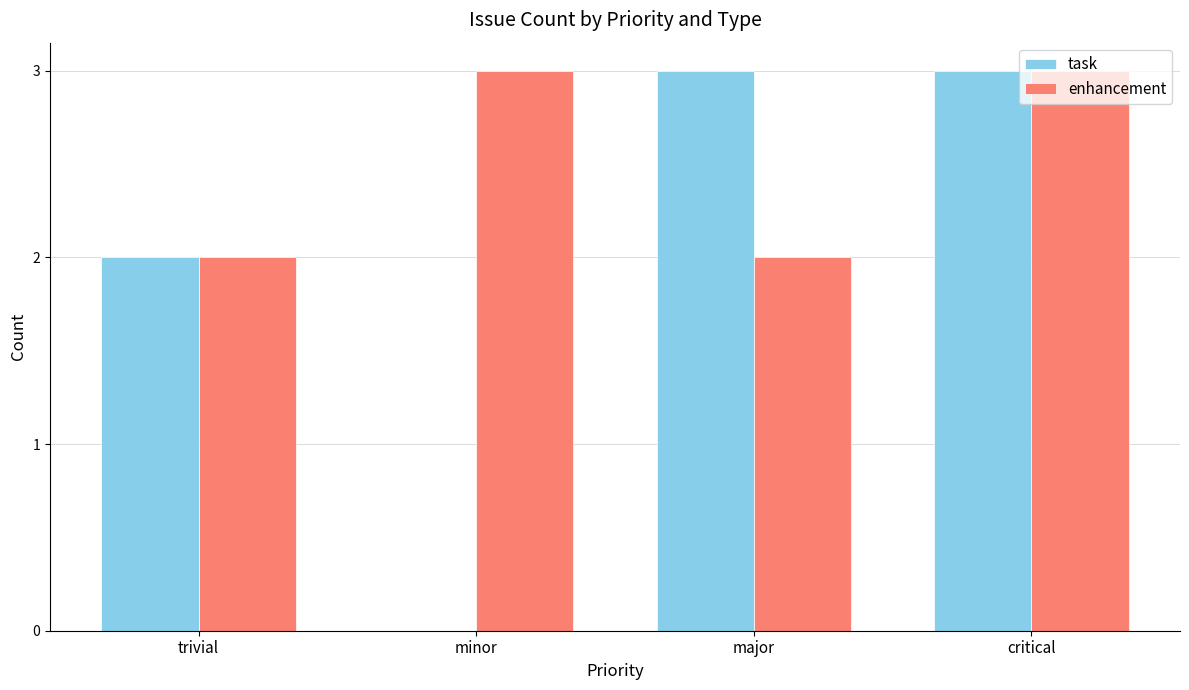

What is the maximum value for enhancement?

3